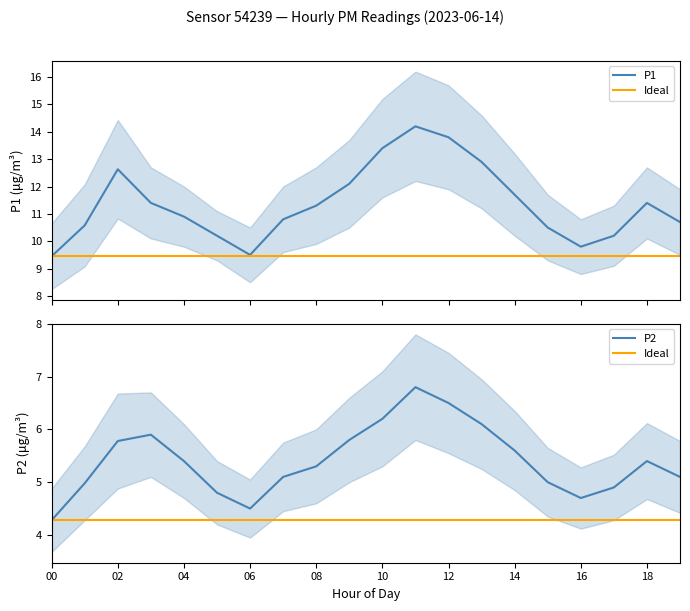

What is the difference between the maximum and second lowest values in the P2 series?

2.3